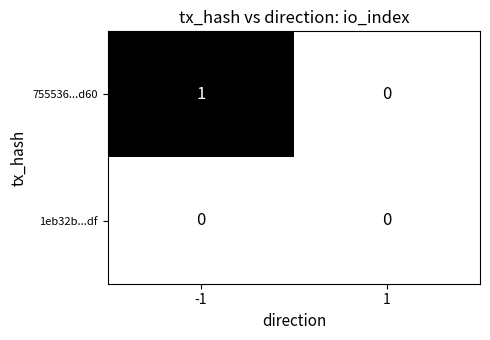

Is the value of 755536...d60 at -1 greater than the value of 1eb32b...df at -1?

Yes